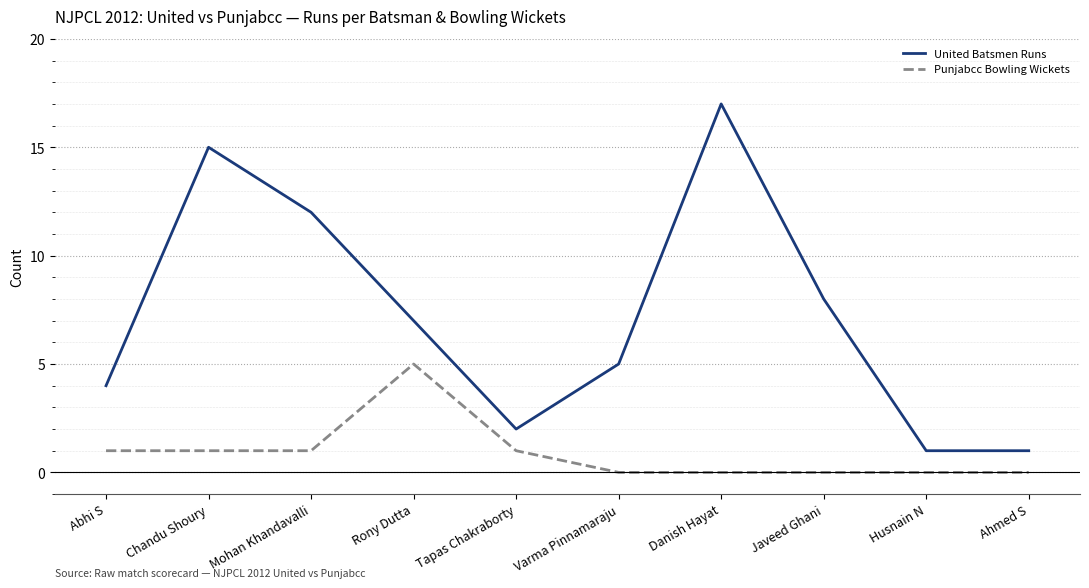

Is it true that United Batsmen Runs equals 2 at Ahmed S?

False